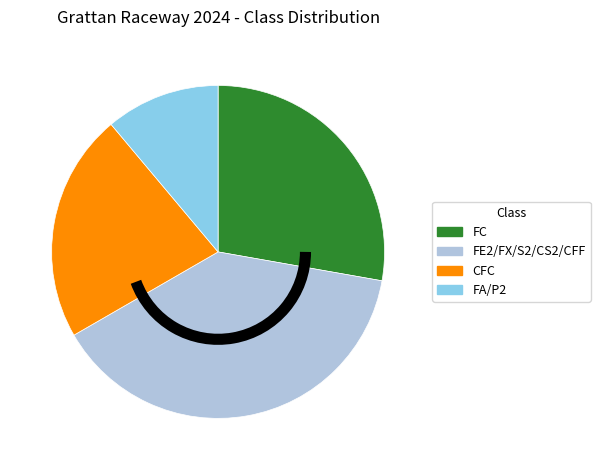

Combined, do CFC and FE2/FX/S2/CS2/CFF account for over 50%?

Yes